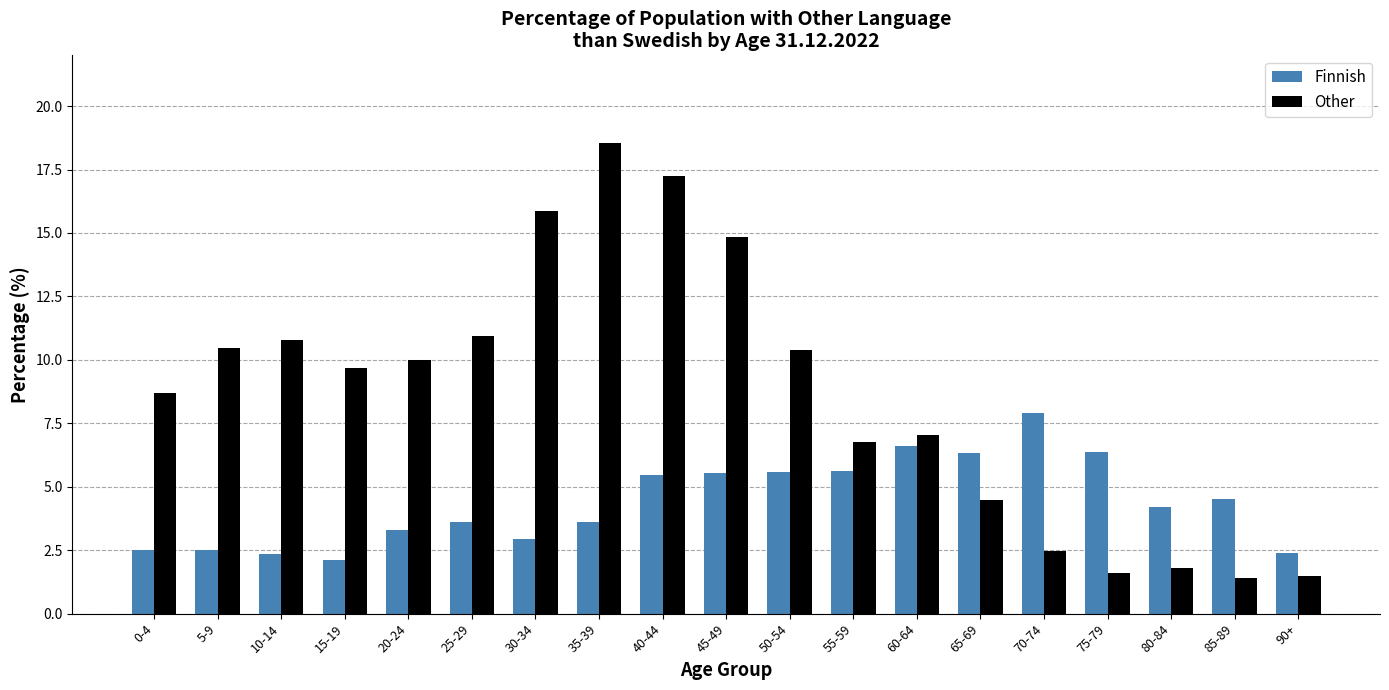

What is the total value across all series at 65-69?

10.8